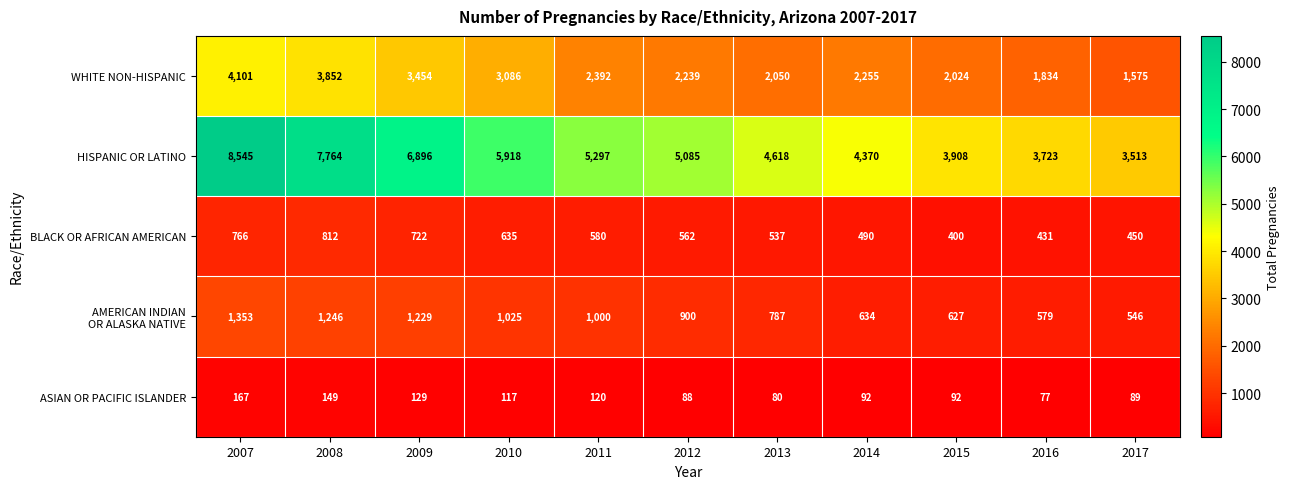

How many data points does each series have?

11